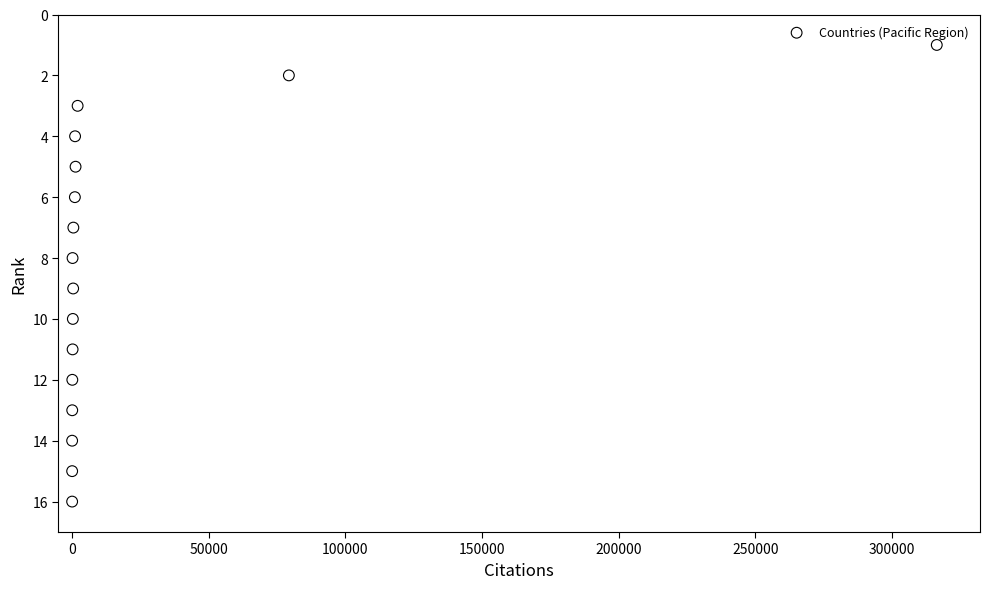

What is the range of X values (max minus min)?

316421